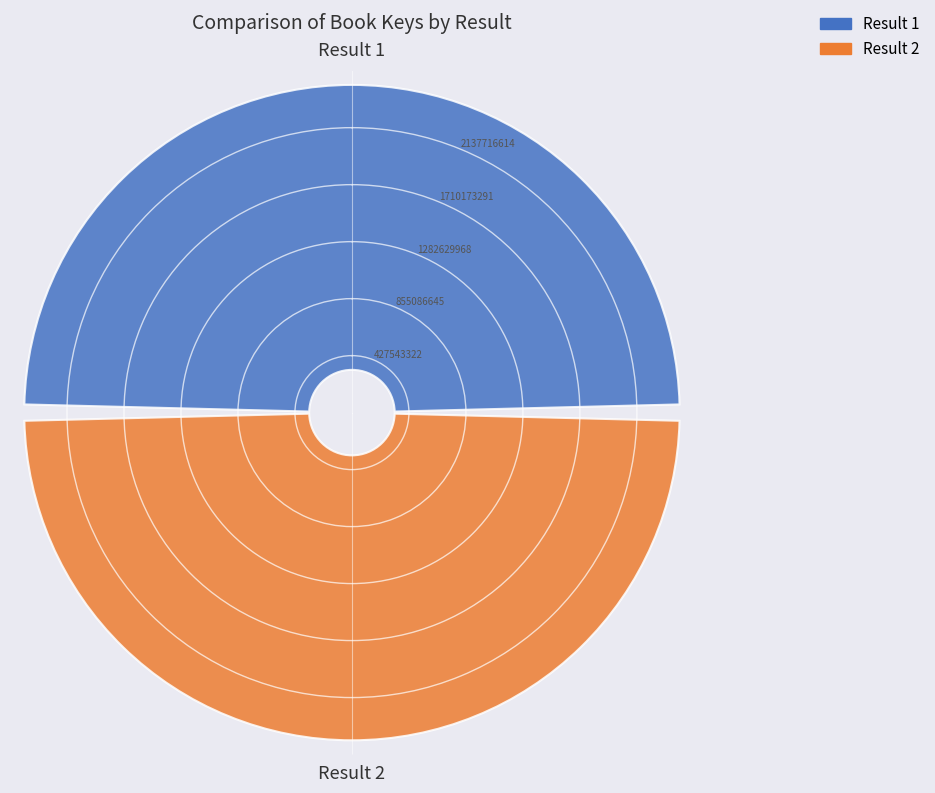

Which category has the smallest portion of the pie?

2